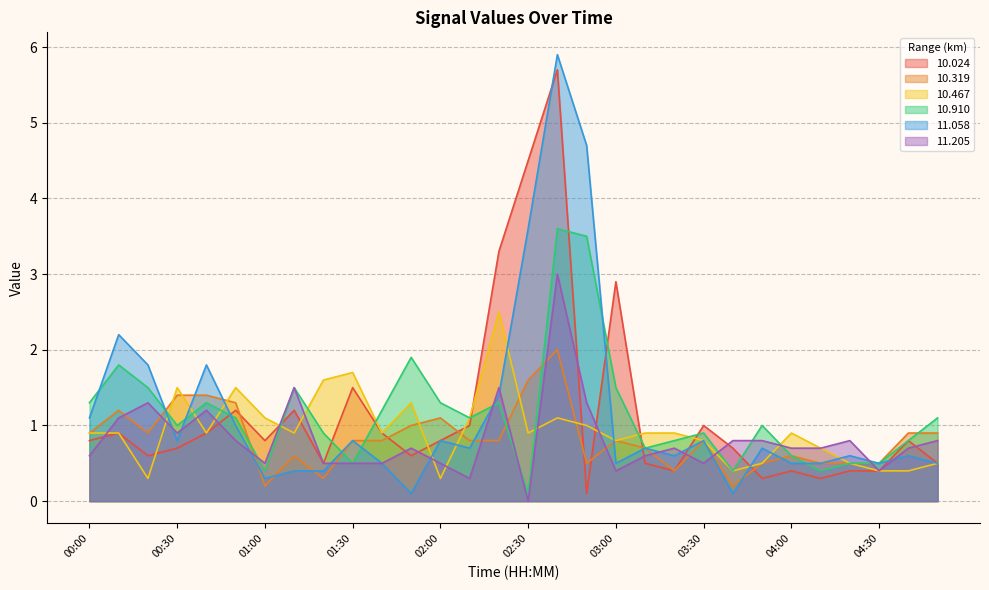

Reading left to right, what are all the values shown in this chart?

 10.024: 00:00=0.8	00:10=0.9	00:20=0.6	00:30=0.7	00:40=0.9	00:50=1.2	01:00=0.8	01:10=1.2	01:20=0.5	01:30=1.5	01:40=0.9	01:50=0.6	02:00=0.8	02:10=1.0	02:20=3.3	02:30=4.5	02:40=5.7	02:50=0.1	03:00=2.9	03:10=0.5	03:20=0.4	03:30=1.0	03:40=0.7	03:50=0.3	04:00=0.4	04:10=0.3	04:20=0.4	04:30=0.4	04:40=0.8	04:50=0.5
 10.319: 00:00=0.9	00:10=1.2	00:20=0.9	00:30=1.4	00:40=1.4	00:50=1.3	01:00=0.2	01:10=0.6	01:20=0.3	01:30=0.8	01:40=0.8	01:50=1.0	02:00=1.1	02:10=0.8	02:20=0.8	02:30=1.6	02:40=2.0	02:50=0.5	03:00=0.8	03:10=0.7	03:20=0.4	03:30=0.8	03:40=0.2	03:50=0.5	04:00=0.6	04:10=0.5	04:20=0.5	04:30=0.5	04:40=0.9	04:50=0.9
 10.467: 00:00=0.9	00:10=0.9	00:20=0.3	00:30=1.5	00:40=0.9	00:50=1.5	01:00=1.1	01:10=0.9	01:20=1.6	01:30=1.7	01:40=0.9	01:50=1.3	02:00=0.3	02:10=1.1	02:20=2.5	02:30=0.9	02:40=1.1	02:50=1.0	03:00=0.8	03:10=0.9	03:20=0.9	03:30=0.8	03:40=0.4	03:50=0.5	04:00=0.9	04:10=0.7	04:20=0.5	04:30=0.4	04:40=0.4	04:50=0.5
 10.910: 00:00=1.3	00:10=1.8	00:20=1.5	00:30=1.0	00:40=1.3	00:50=1.1	01:00=0.4	01:10=1.5	01:20=0.9	01:30=0.5	01:40=1.2	01:50=1.9	02:00=1.3	02:10=1.1	02:20=1.3	02:30=0.1	02:40=3.6	02:50=3.5	03:00=1.5	03:10=0.7	03:20=0.8	03:30=0.9	03:40=0.4	03:50=1.0	04:00=0.6	04:10=0.4	04:20=0.5	04:30=0.5	04:40=0.8	04:50=1.1
 11.058: 00:00=1.1	00:10=2.2	00:20=1.8	00:30=0.8	00:40=1.8	00:50=1.0	01:00=0.3	01:10=0.4	01:20=0.4	01:30=0.8	01:40=0.5	01:50=0.1	02:00=0.8	02:10=0.7	02:20=1.4	02:30=3.6	02:40=5.9	02:50=4.7	03:00=0.5	03:10=0.7	03:20=0.6	03:30=0.8	03:40=0.1	03:50=0.7	04:00=0.5	04:10=0.5	04:20=0.6	04:30=0.5	04:40=0.6	04:50=0.5
 11.205: 00:00=0.6	00:10=1.1	00:20=1.3	00:30=0.9	00:40=1.2	00:50=0.8	01:00=0.5	01:10=1.5	01:20=0.5	01:30=0.5	01:40=0.5	01:50=0.7	02:00=0.5	02:10=0.3	02:20=1.5	02:30=0.0	02:40=3.0	02:50=1.3	03:00=0.4	03:10=0.6	03:20=0.7	03:30=0.5	03:40=0.8	03:50=0.8	04:00=0.7	04:10=0.7	04:20=0.8	04:30=0.4	04:40=0.7	04:50=0.8